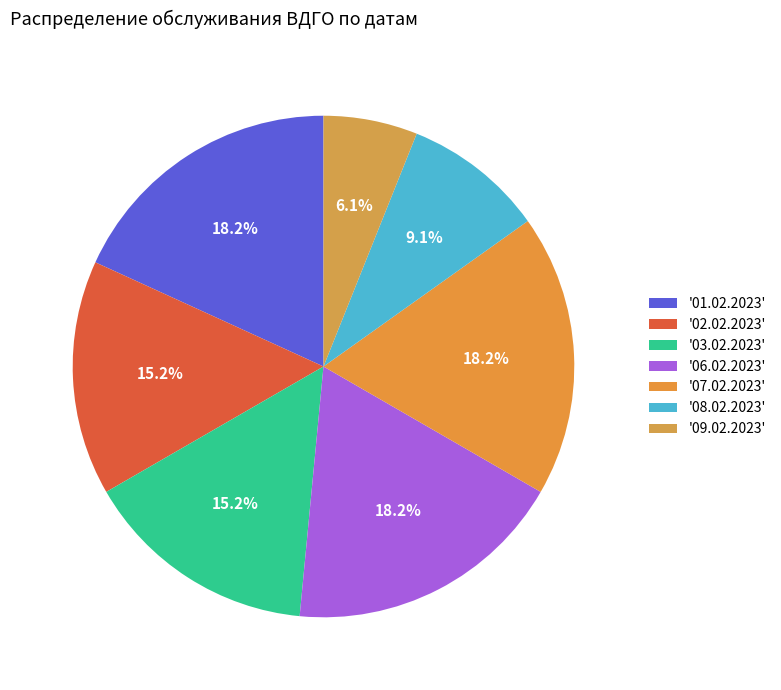

Is there a majority slice in this chart?

No